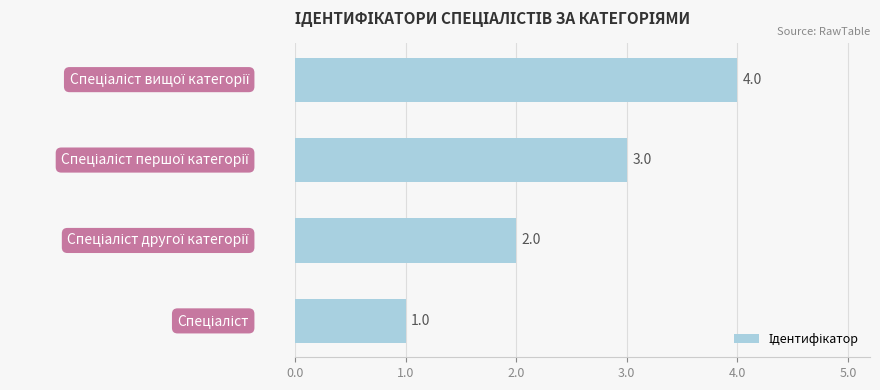

How many values are below 3?

2